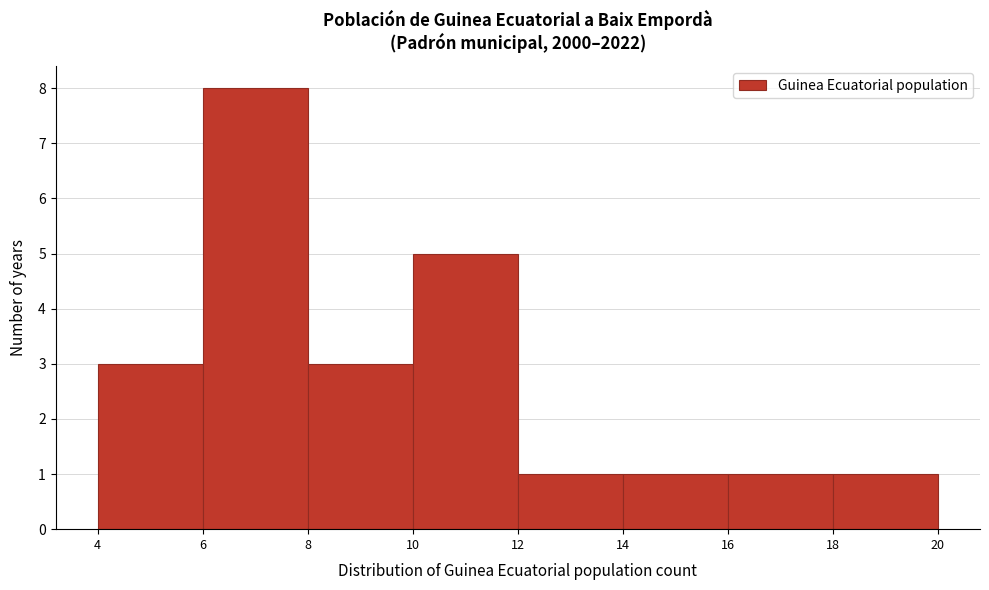

Reading left to right, list every bar in this chart as the range it spans on the x-axis followed by its height. The values are not printed on the chart, so give them approximately, as read against the axis.

4 to 6: 3
6 to 8: 8
8 to 10: 3
10 to 12: 5
12 to 14: 1
14 to 16: 1
16 to 18: 1
18 to 20: 1